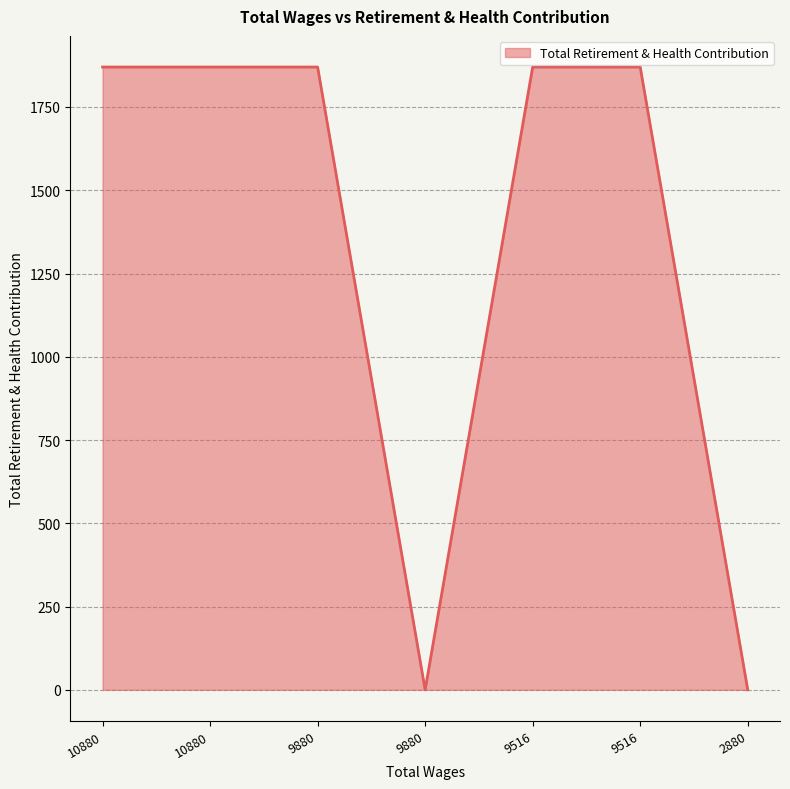

What is the sum of all values?

9350